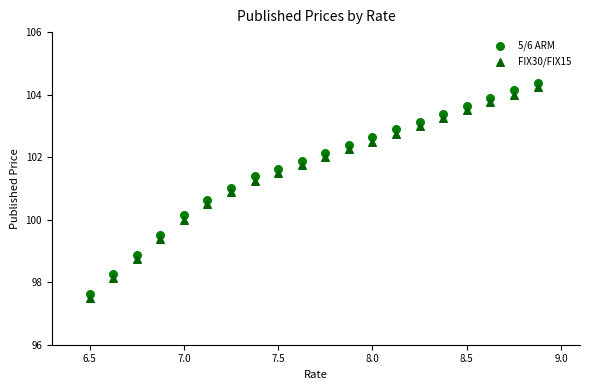

Which series reaches the minimum Y coordinate?

FIX30/FIX15